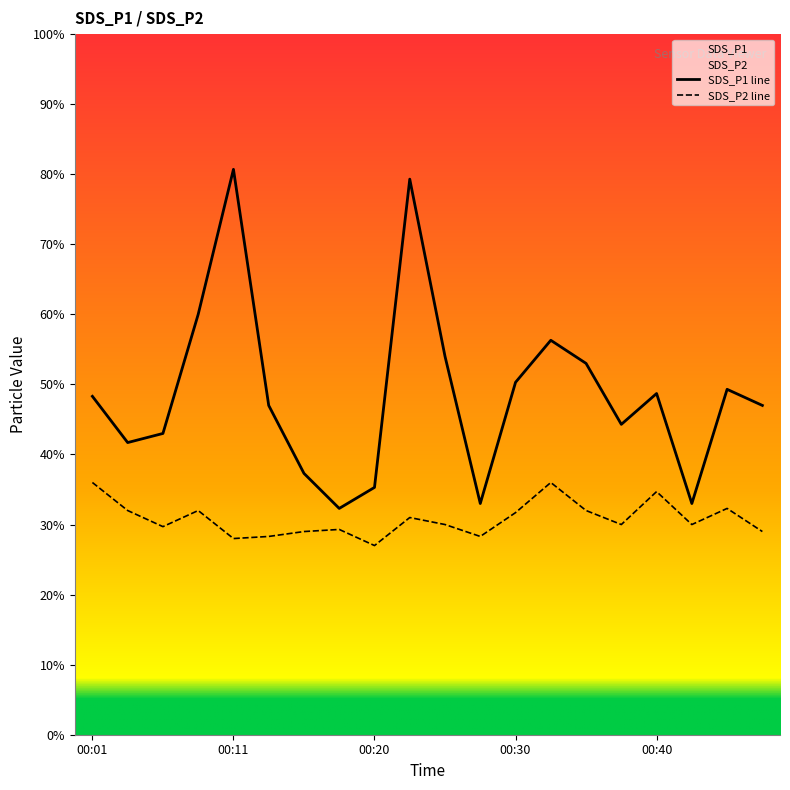

At which label is SDS_P2 closest to 3?

00:25